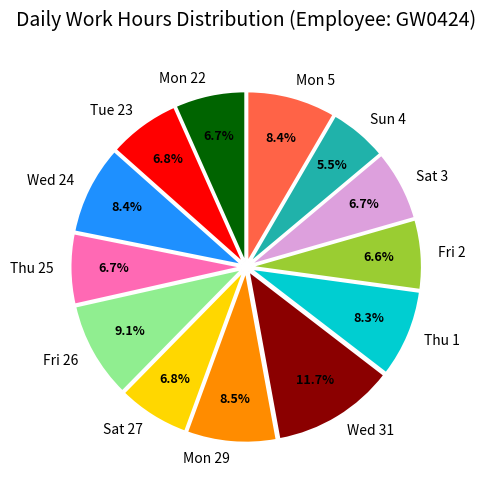

Is Thu 1 the majority of the pie?

No